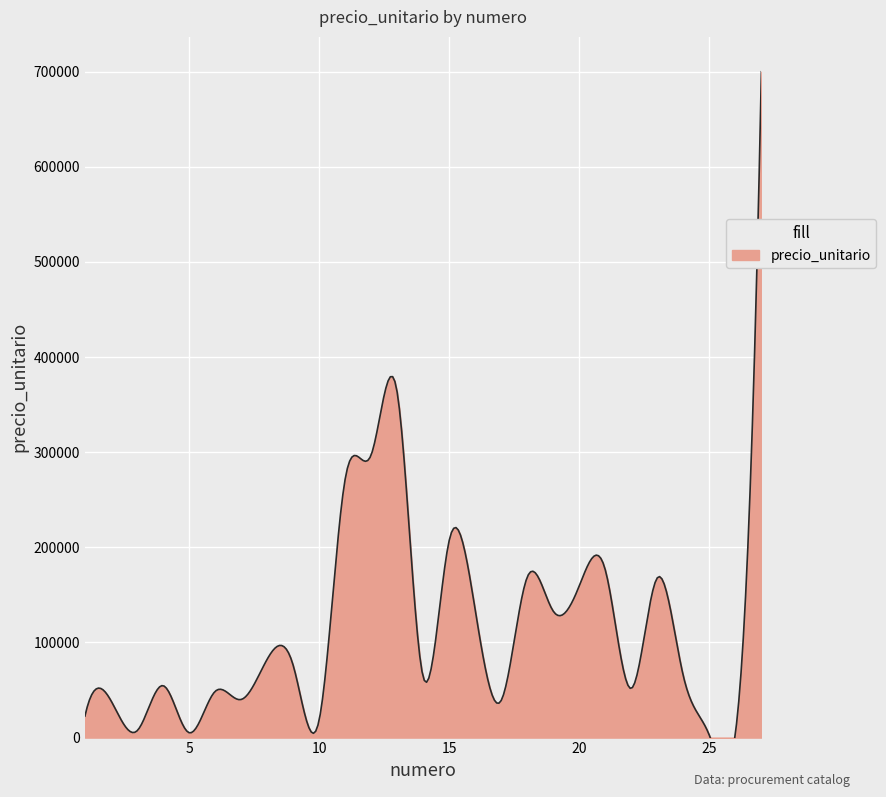

What is the average value?

125852